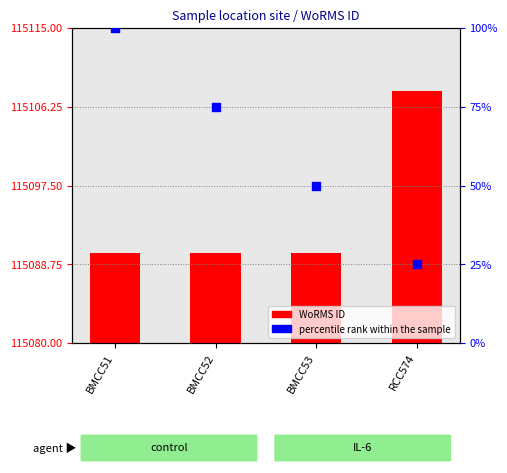

What is the ratio of the value at RCC574 to the value at BMCC53?

0.5